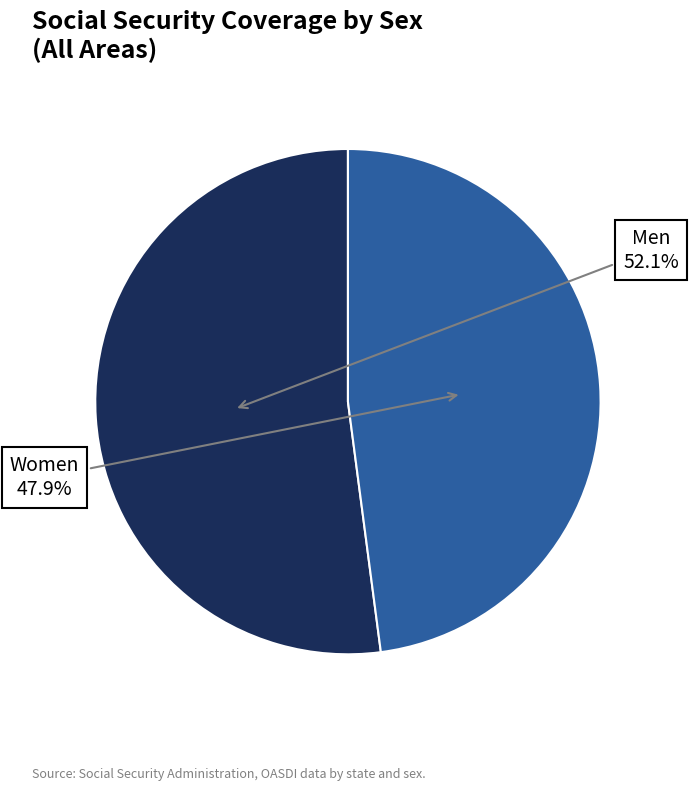

To the nearest percent, what is the difference between the largest and smallest slice percentages?

4%